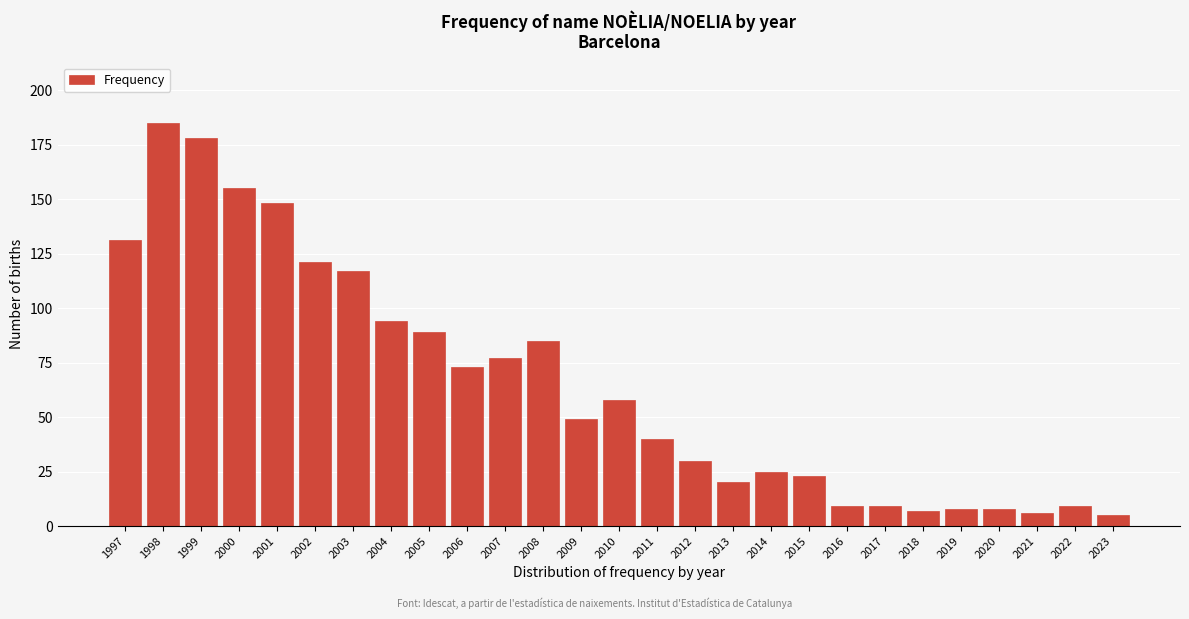

Reading left to right, list all the values displayed in this chart.

1997=131	1998=185	1999=178	2000=155	2001=148	2002=121	2003=117	2004=94	2005=89	2006=73	2007=77	2008=85	2009=49	2010=58	2011=40	2012=30	2013=20	2014=25	2015=23	2016=9	2017=9	2018=7	2019=8	2020=8	2021=6	2022=9	2023=5